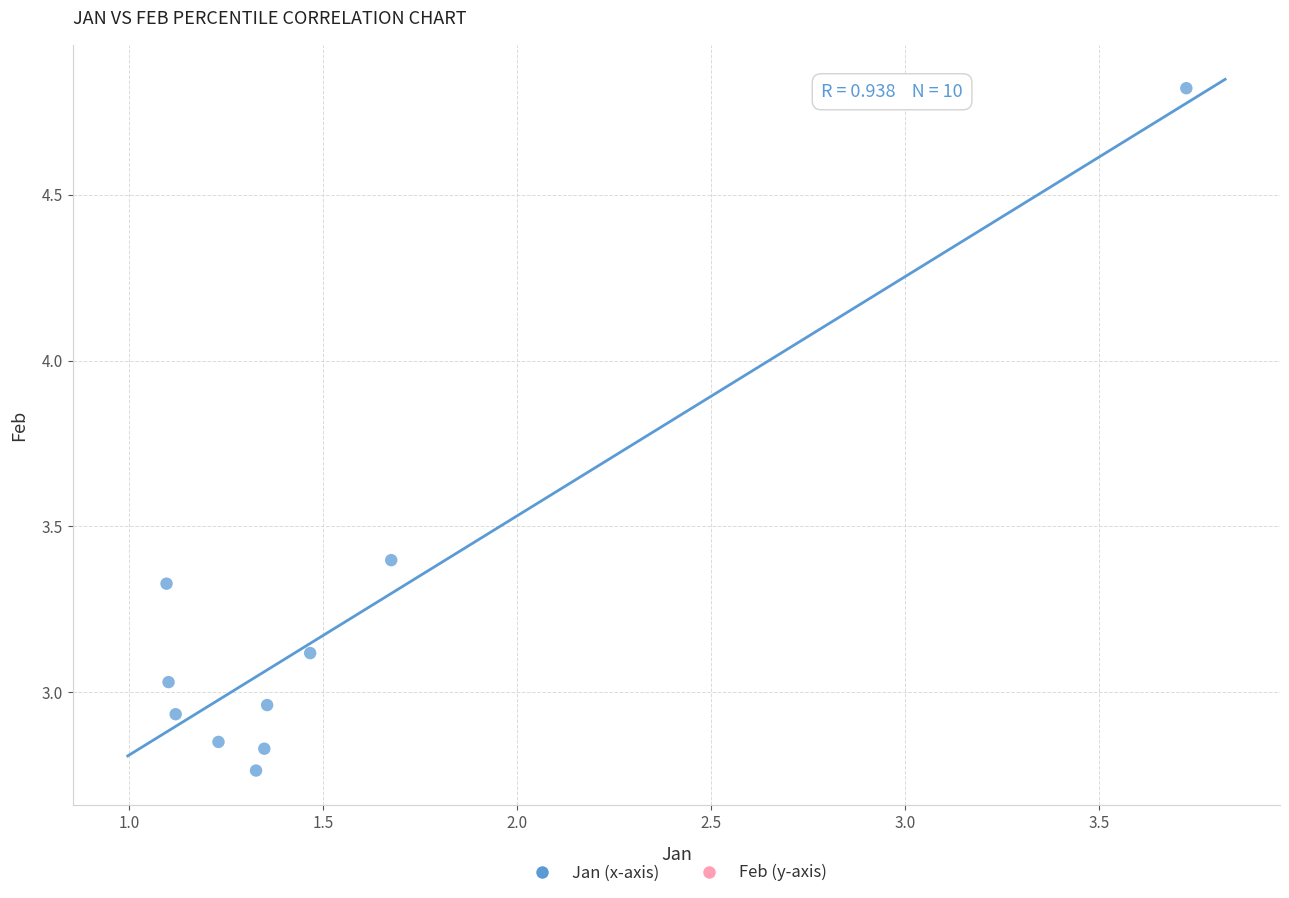

What is the average Y value?

3.2